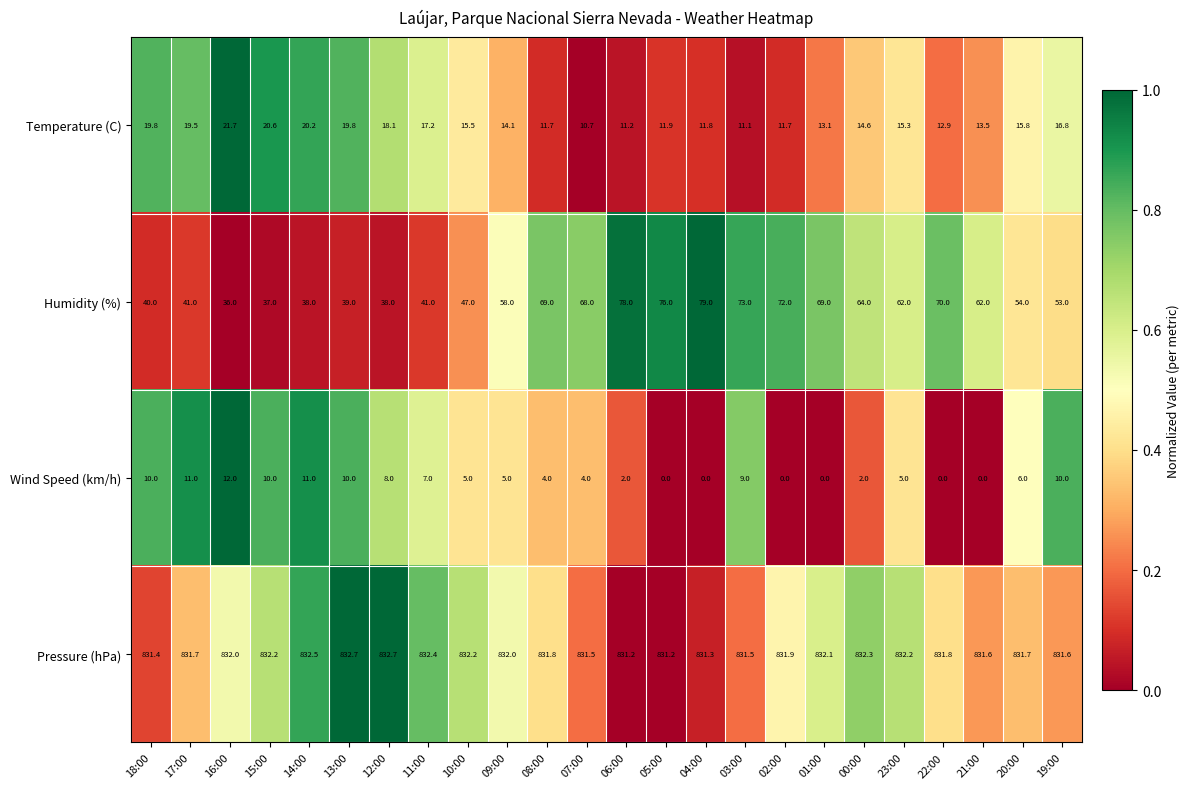

What is the sum of all Wind Speed (km/h) values?

131.0